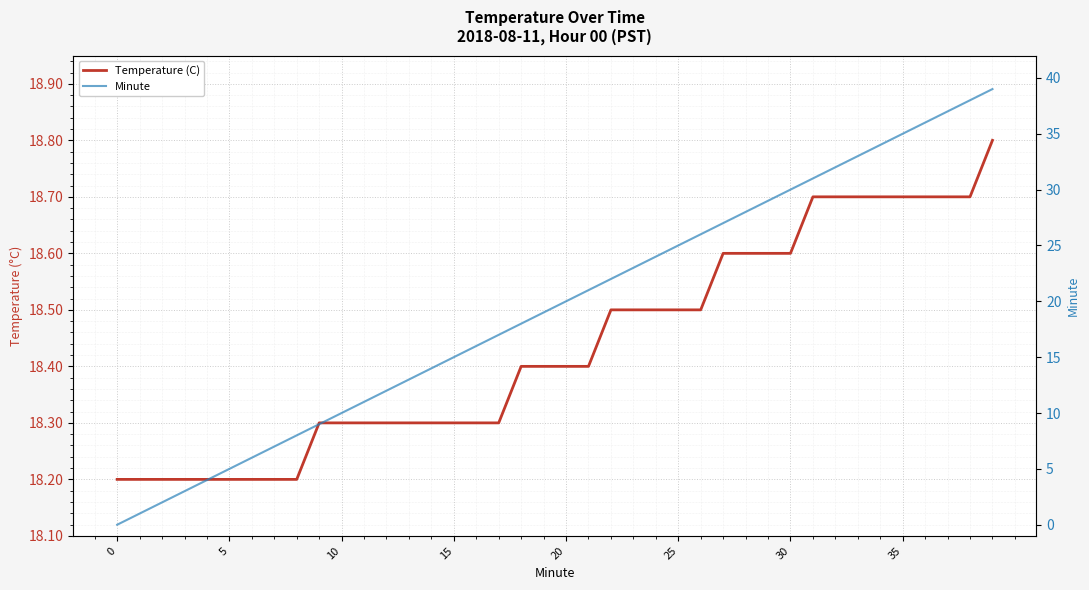

What is the difference between the second highest and second lowest values in the Minute series?

37.0